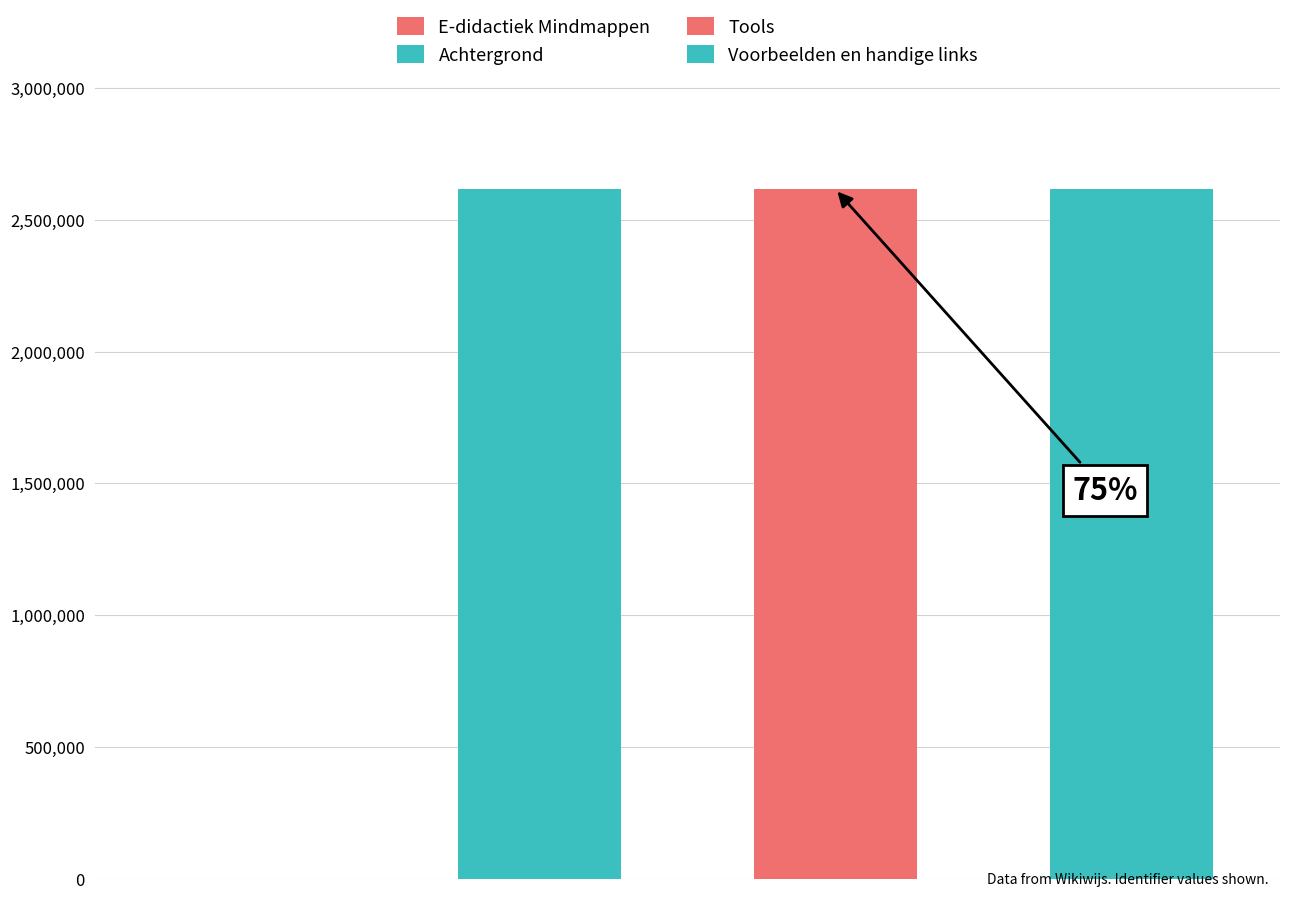

Rank the categories by value from lowest to highest.

E-didactiek Mindmappen, Achtergrond, Tools, Voorbeelden en handige links